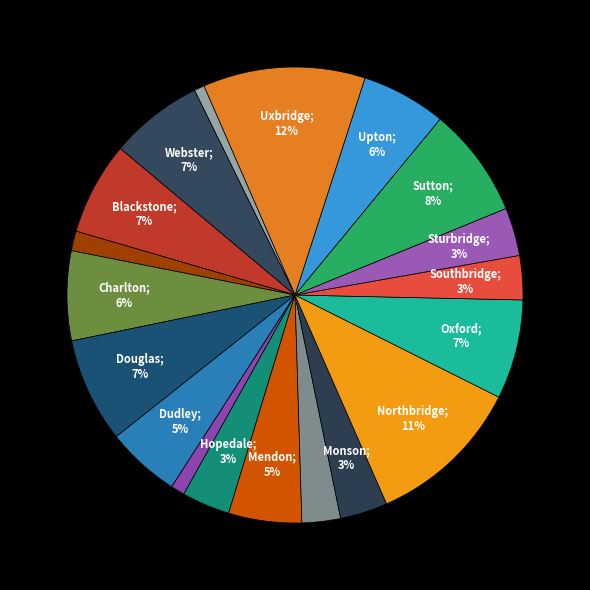

How many segments does this pie chart have?

19